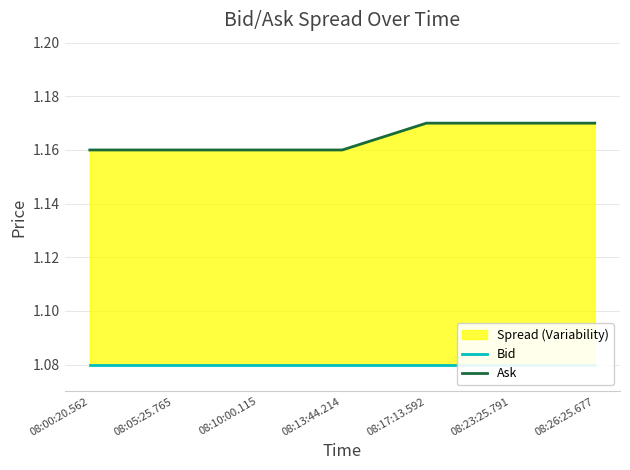

What is the approximate value of Ask at 08:17:13.592?

1.2